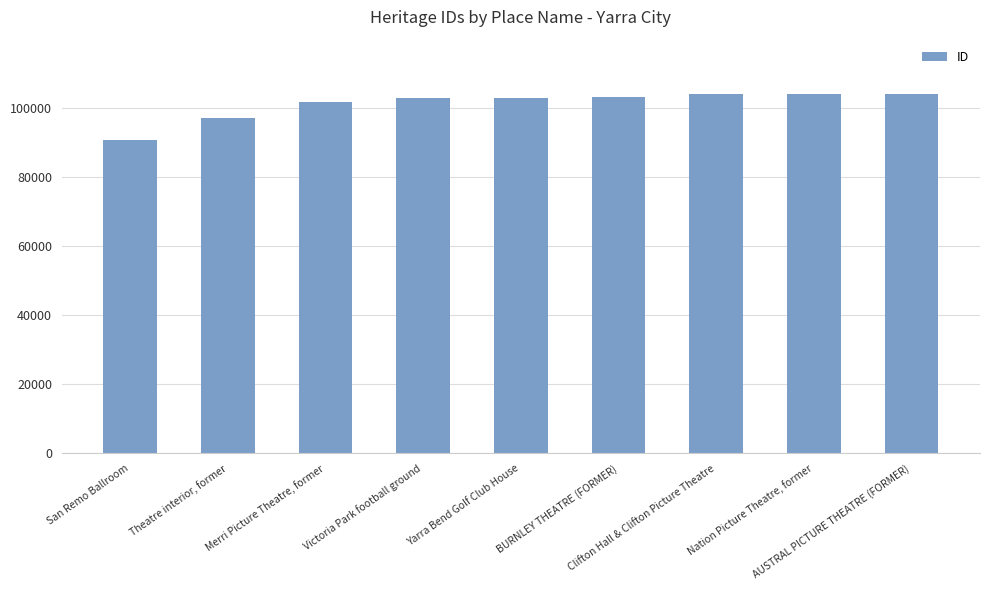

What is the difference between the second highest and minimum values?

13290